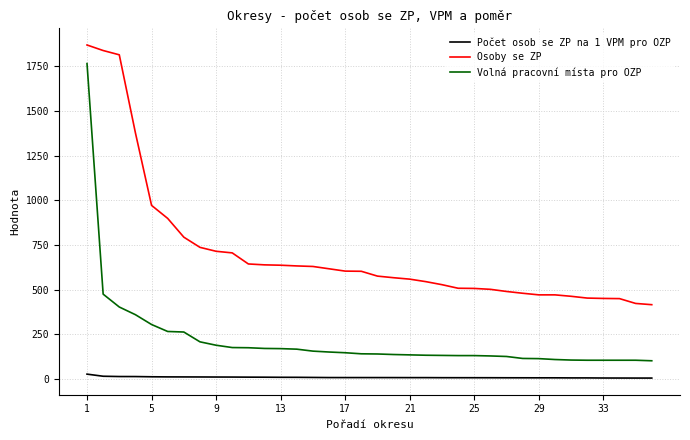

Is this an area chart (filled region under the line)?

No